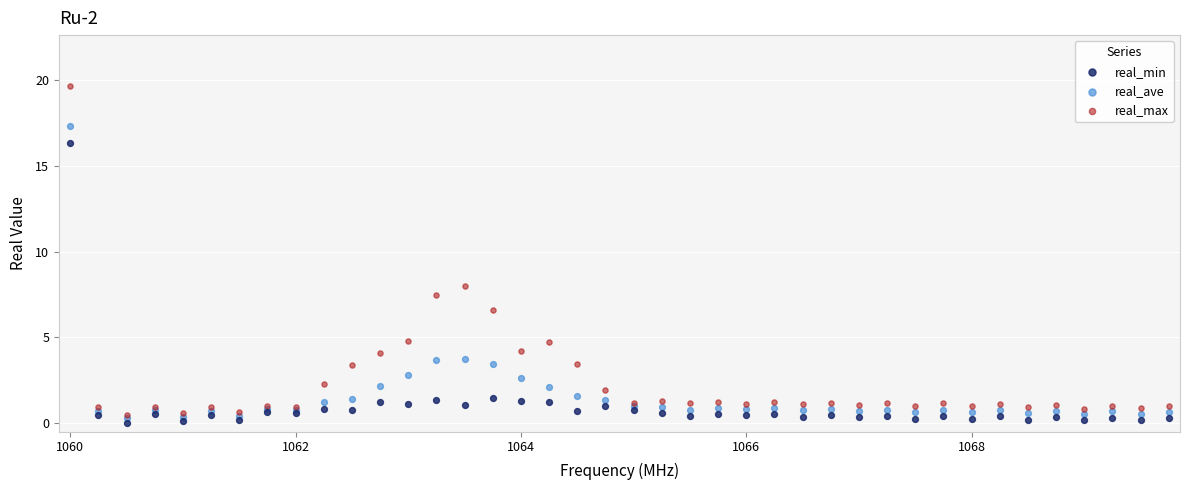

Which series contains the lowest Y value?

real_min